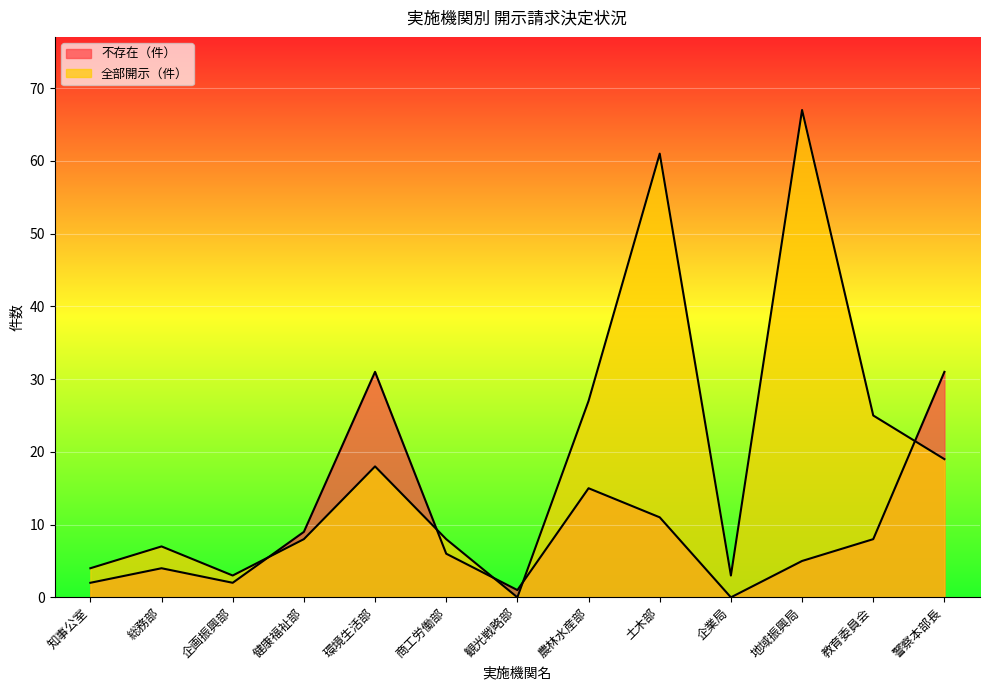

The 不存在（件） series shows 4 at 総務部. True or false?

True